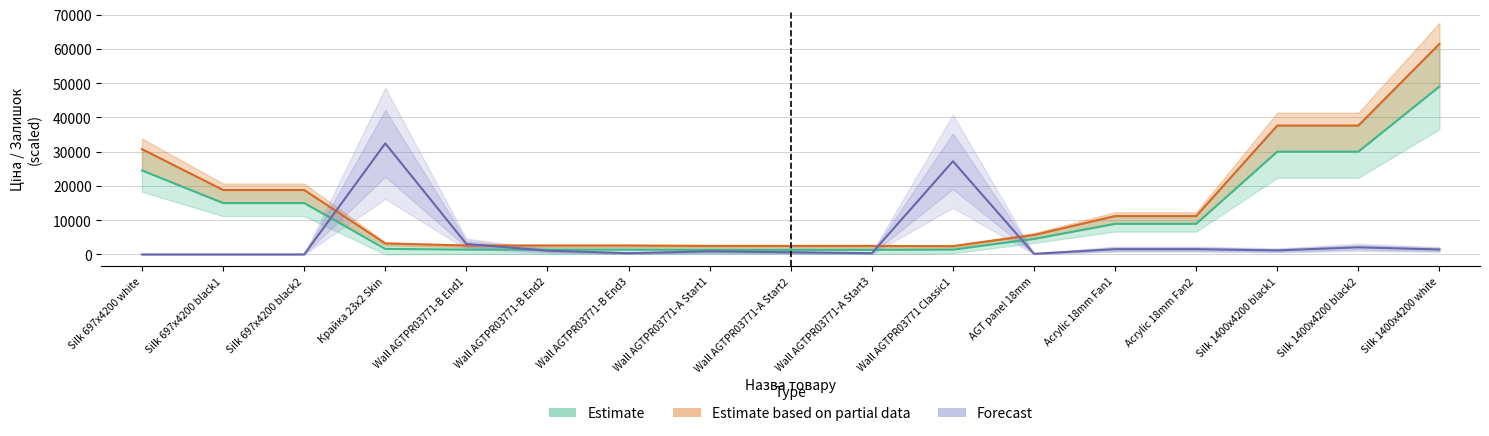

True or false: Доп. ціна has more than 0 points higher than both neighbors.

False